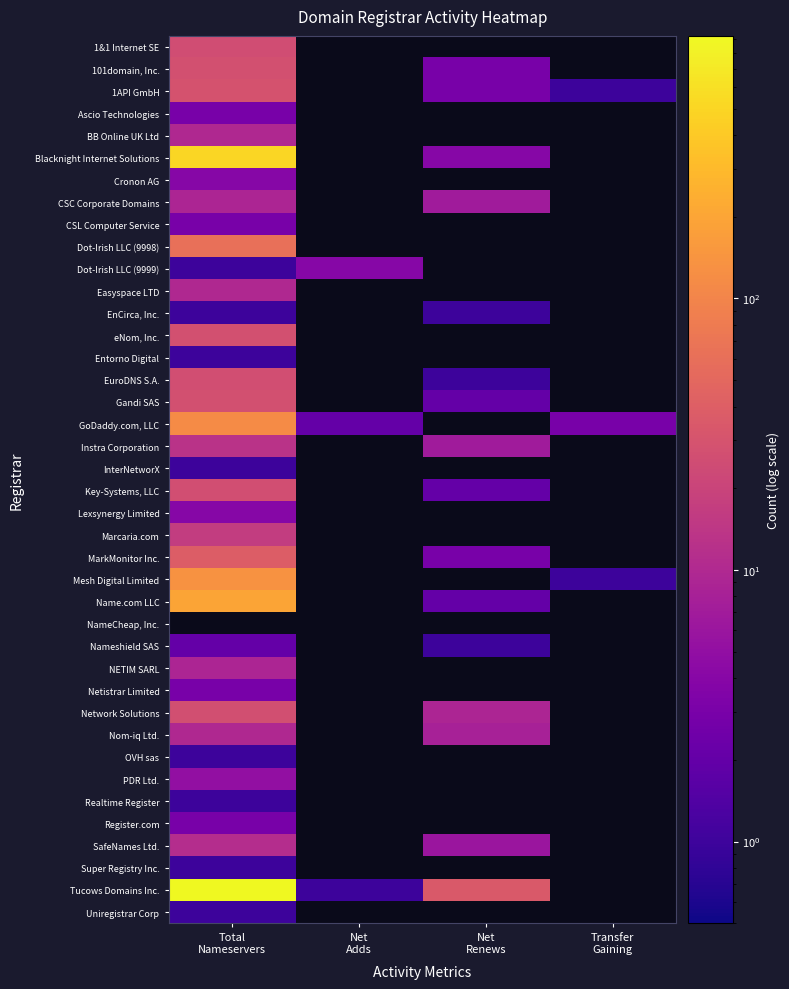

Which category has the highest value across all series?

Total
Nameservers